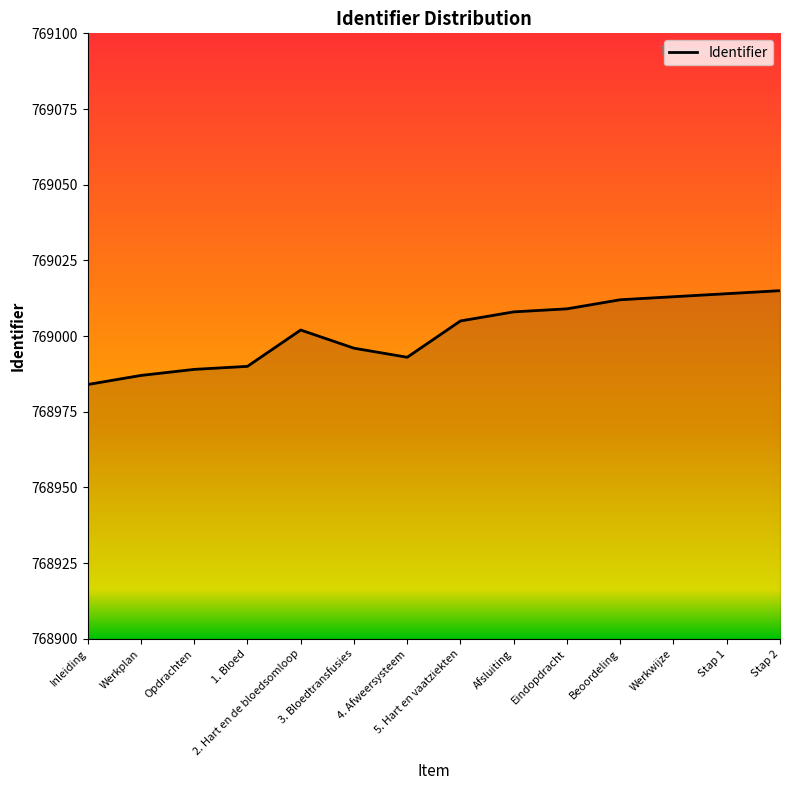

What is the sum of the values at Werkwijze and Opdrachten?

1538002